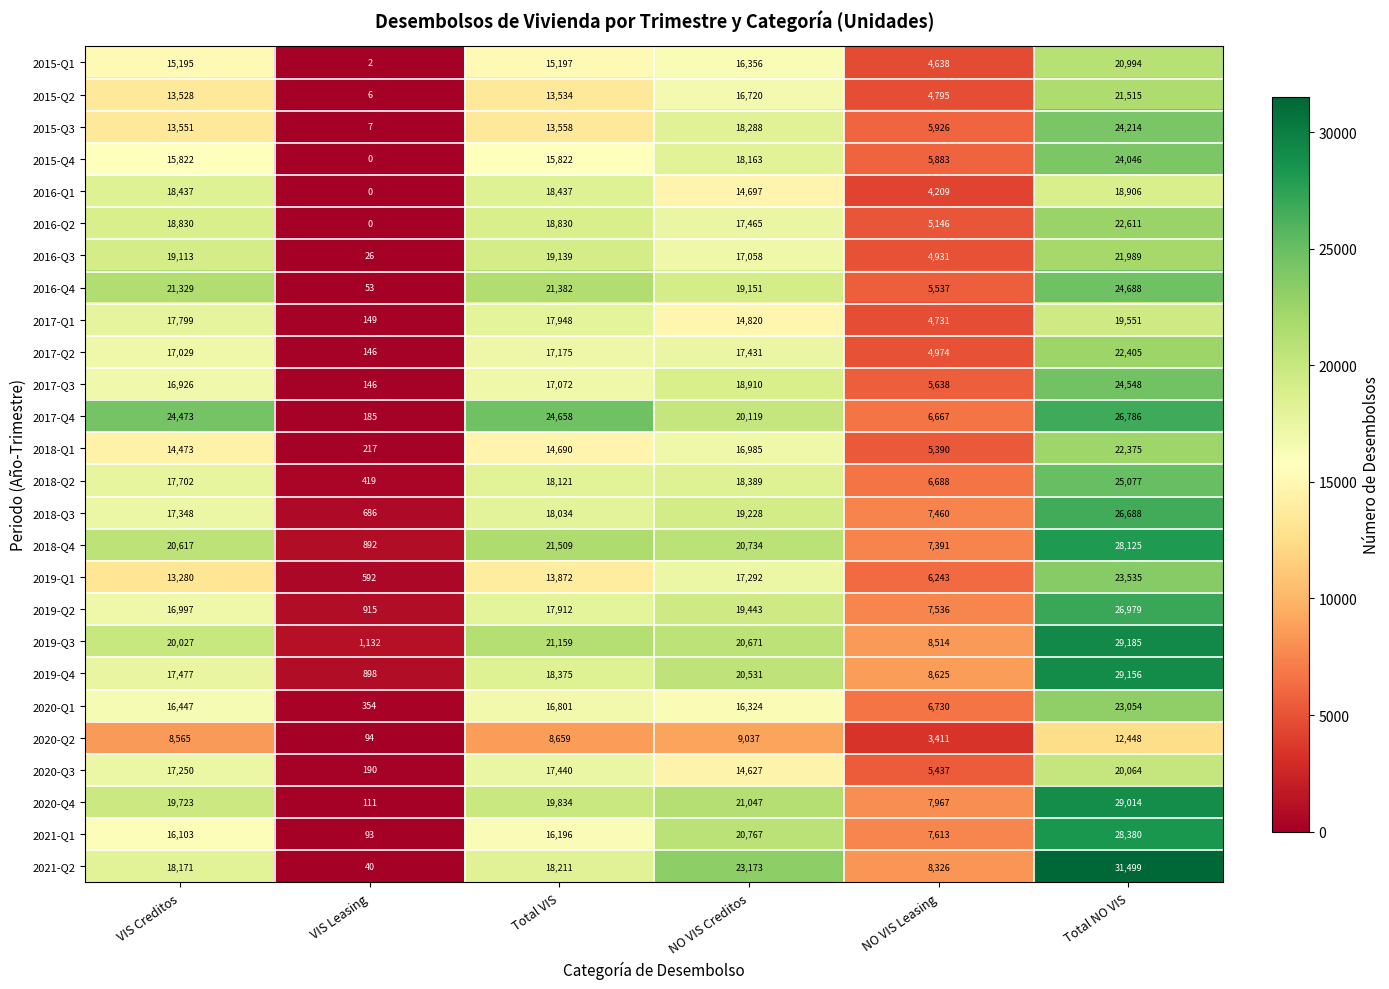

List the series in order of their peak value, highest first.

2021-Q2, 2019-Q3, 2019-Q4, 2020-Q4, 2021-Q1, 2018-Q4, 2019-Q2, 2017-Q4, 2018-Q3, 2018-Q2, 2016-Q4, 2017-Q3, 2015-Q3, 2015-Q4, 2019-Q1, 2020-Q1, 2016-Q2, 2017-Q2, 2018-Q1, 2016-Q3, 2015-Q2, 2015-Q1, 2020-Q3, 2017-Q1, 2016-Q1, 2020-Q2